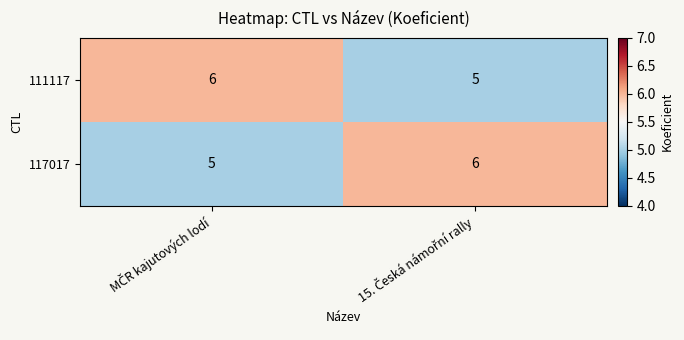

What is the greatest value displayed?

6